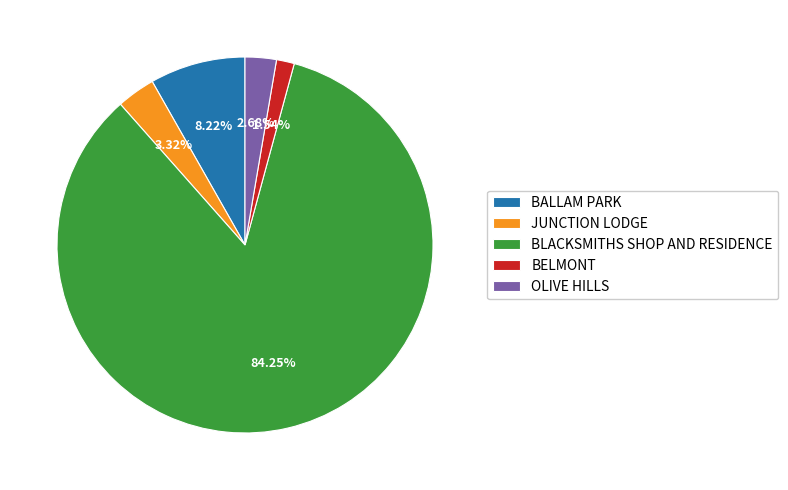

Is it true that BELMONT is 2% of the pie?

True